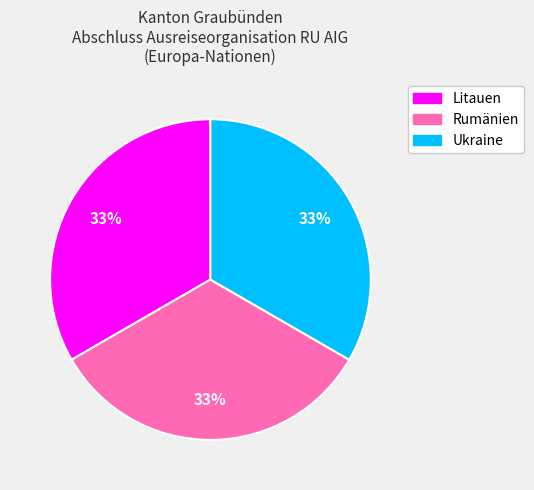

To the nearest percent, what is the average slice percentage?

33%